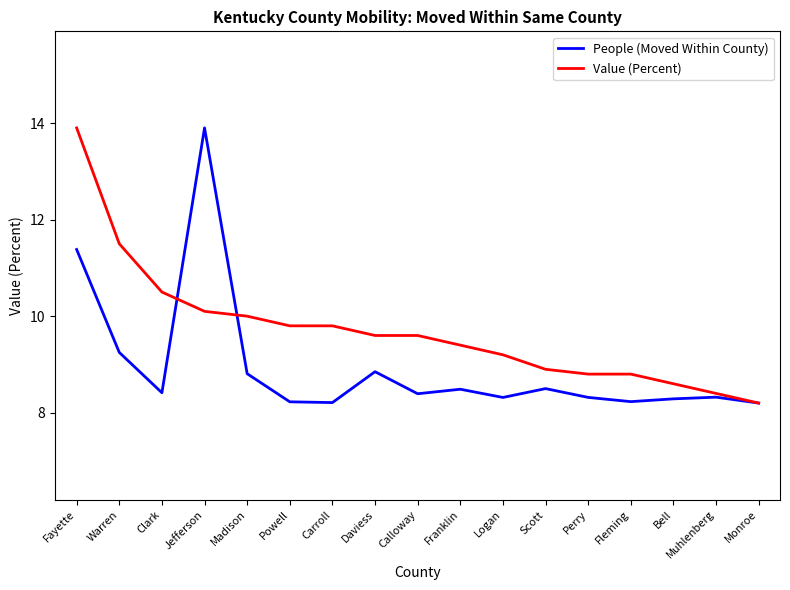

At Logan, list the series in order from largest to smallest.

Value (Percent), People (Moved Within County)